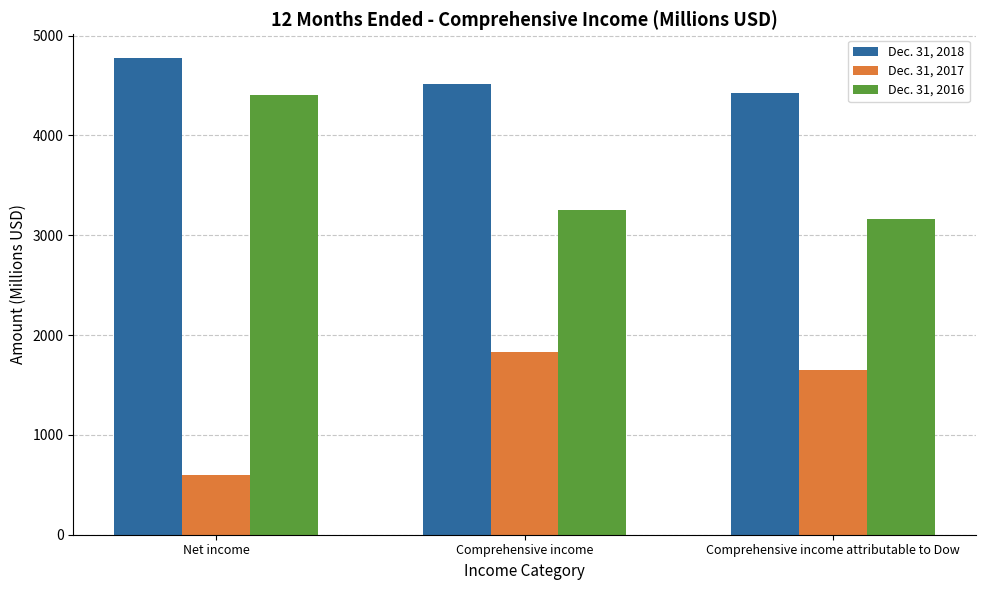

Which series has the largest total across all categories?

Dec. 31, 2018